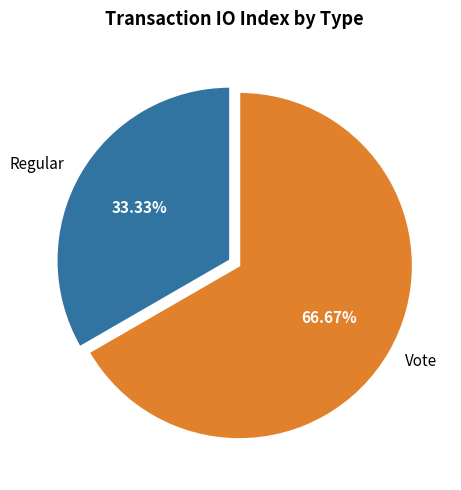

Between Vote and Regular, which is larger?

Vote